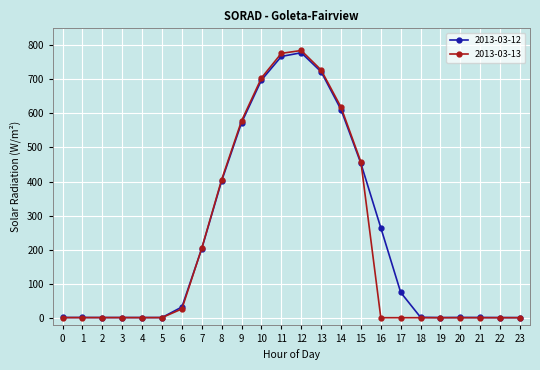

At which category is the sum across all series the highest?

12